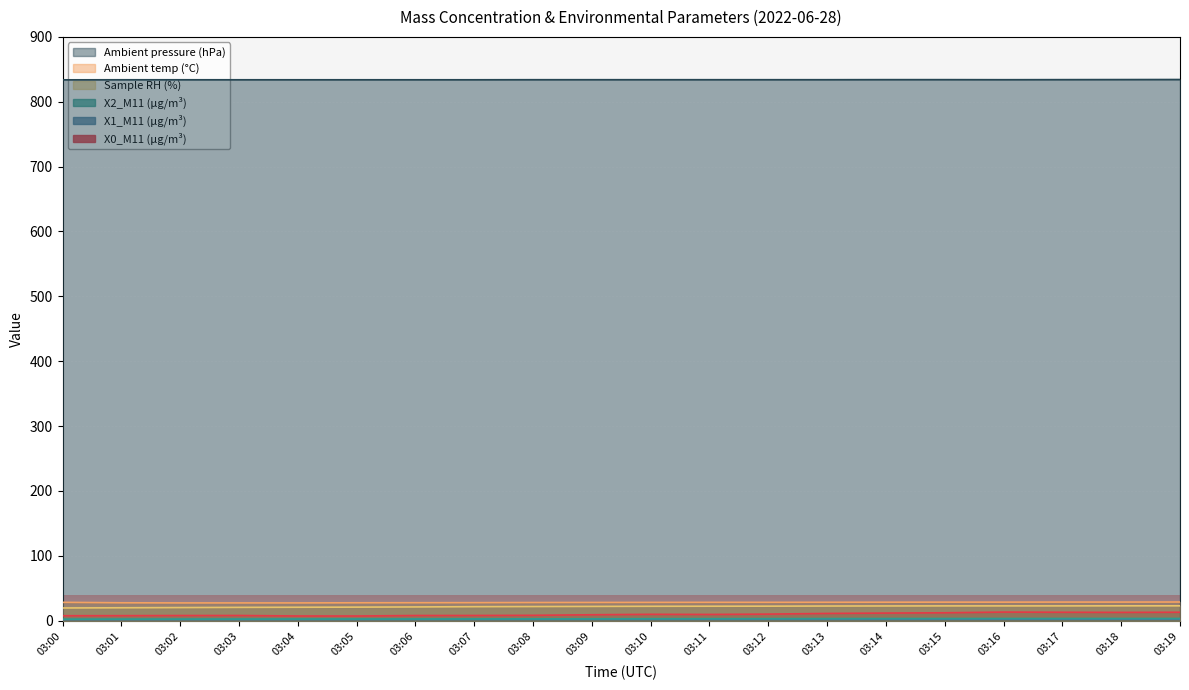

Which series has the largest total across all categories?

Ambient pressure (hPa)